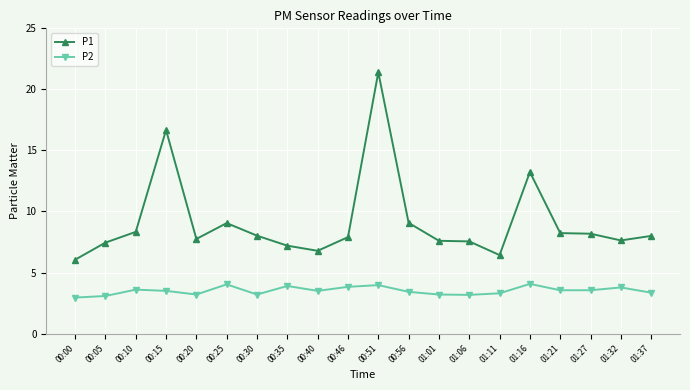

Rank the series by their maximum value, from highest to lowest.

P1, P2